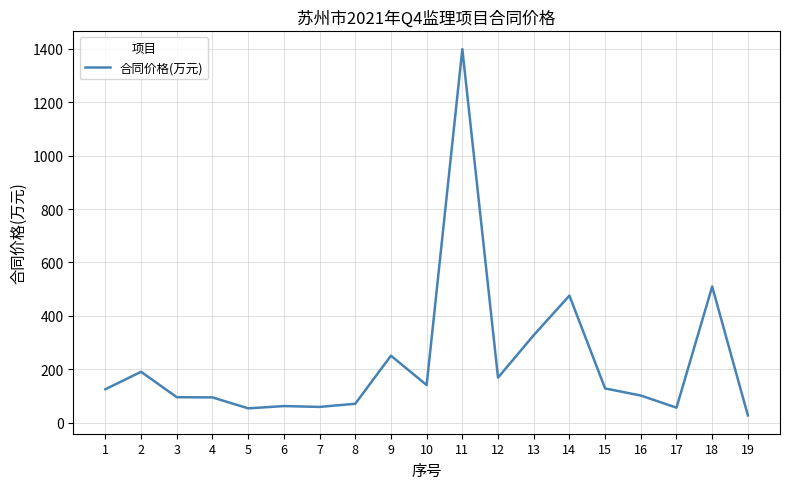

True or false: the data has more than 2 interior local peaks.

True